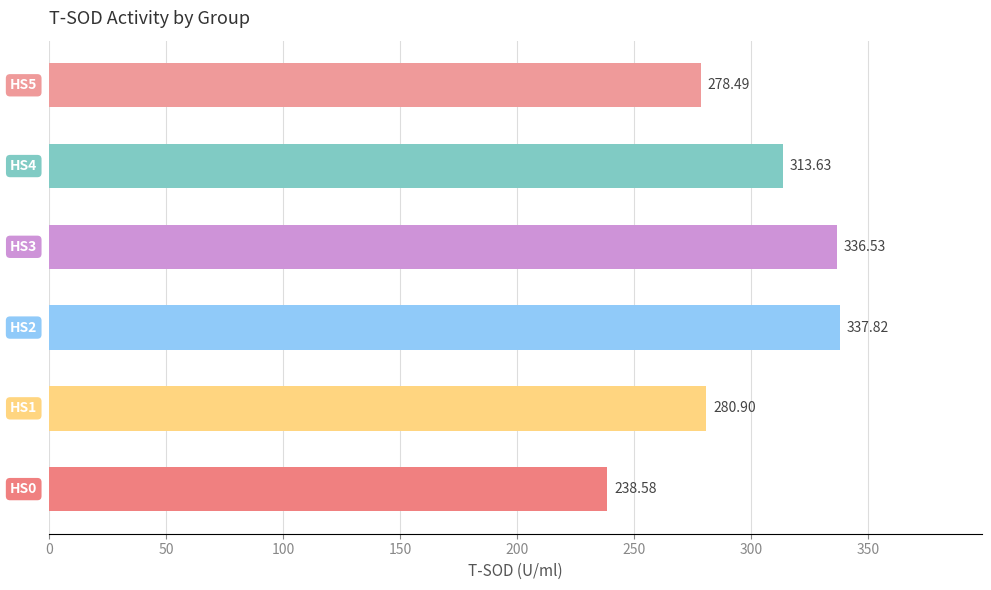

Are the bars horizontal?

Yes